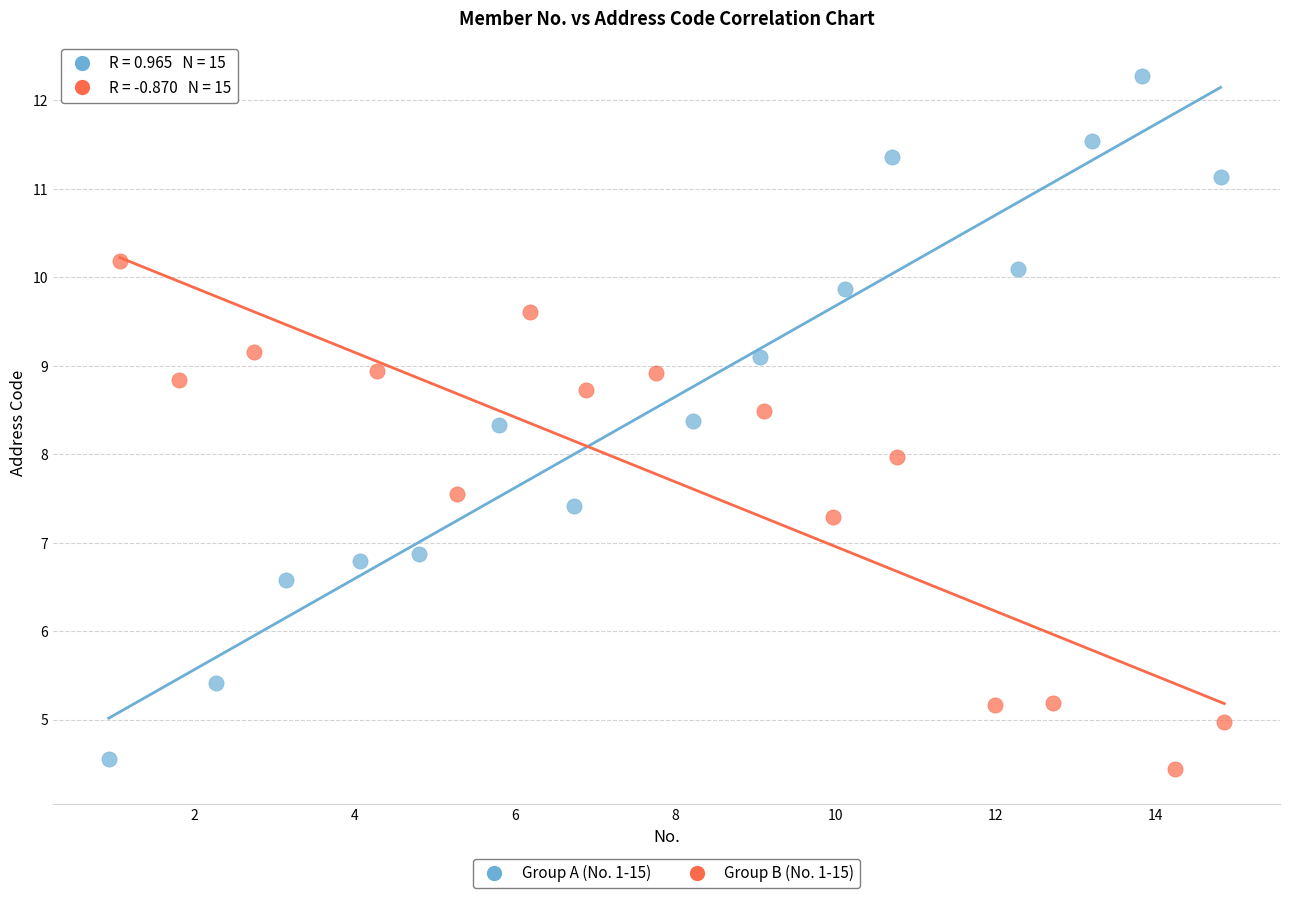

Which series has the largest Y range (max minus min)?

Group A (No. 1-15)